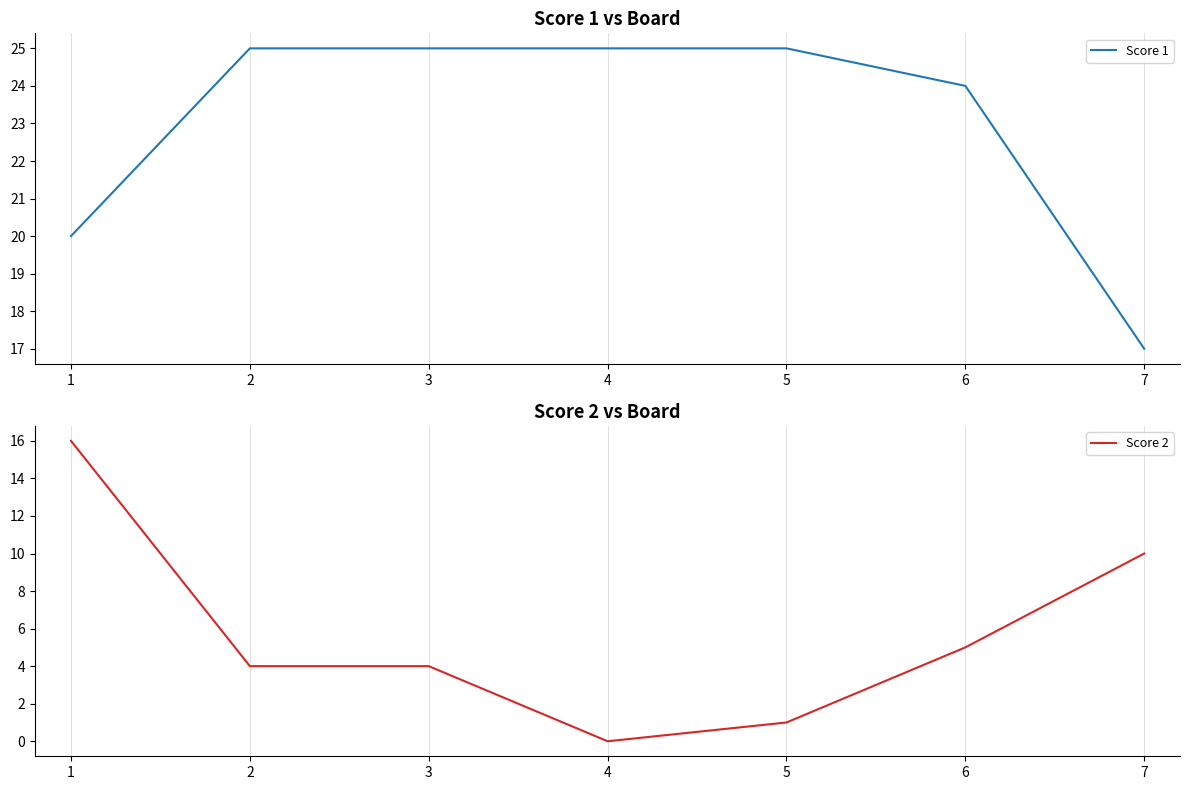

What is the spread (max minus min) of values at 7?

7